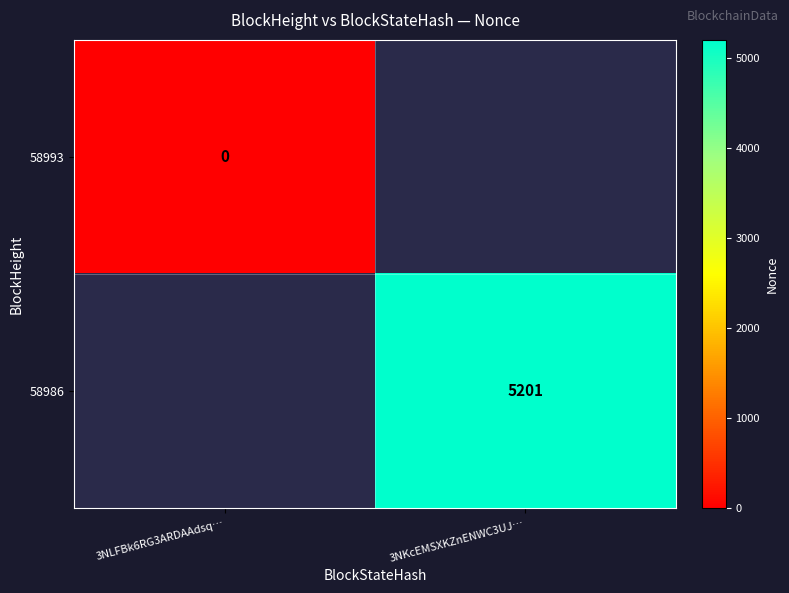

The 58986 series shows 5201 at 3NKcEMSXKZnENWC3UJ…. True or false?

True